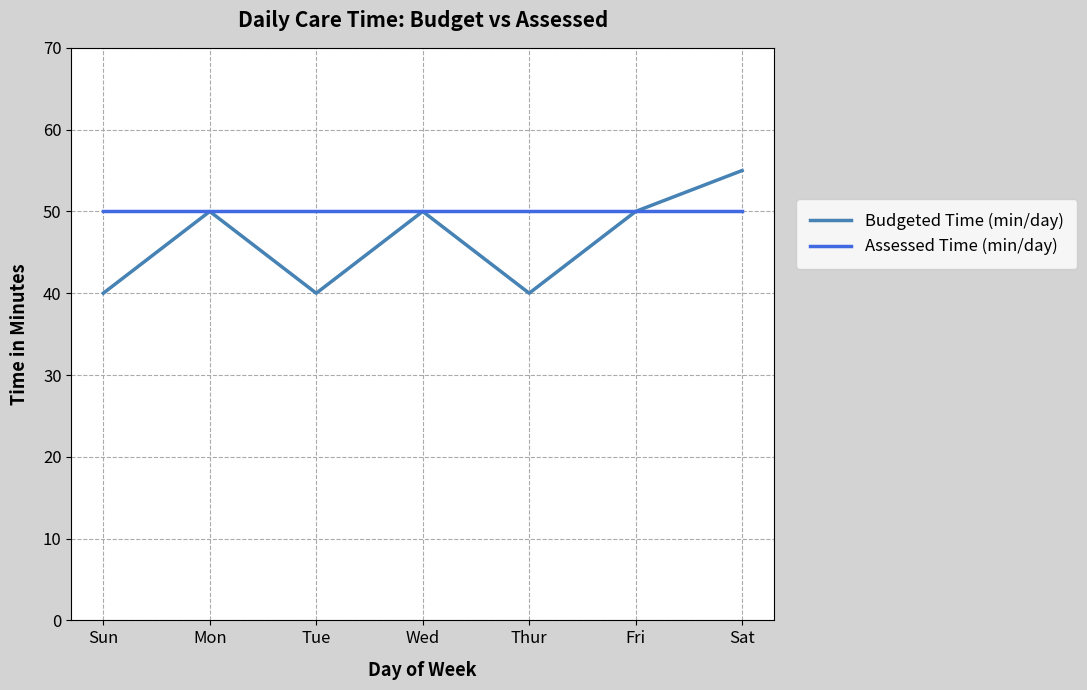

List the series in order of their overall mean, highest first.

Assessed Time (min/day), Budgeted Time (min/day)